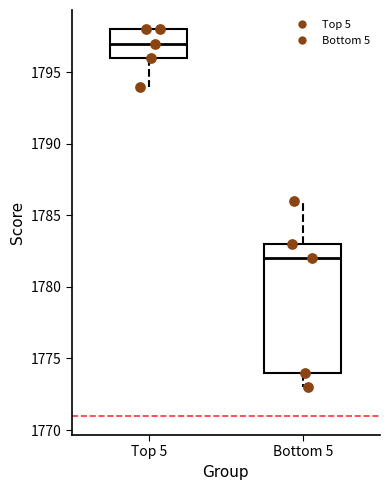

Which box has the lowest median line?

Bottom 5